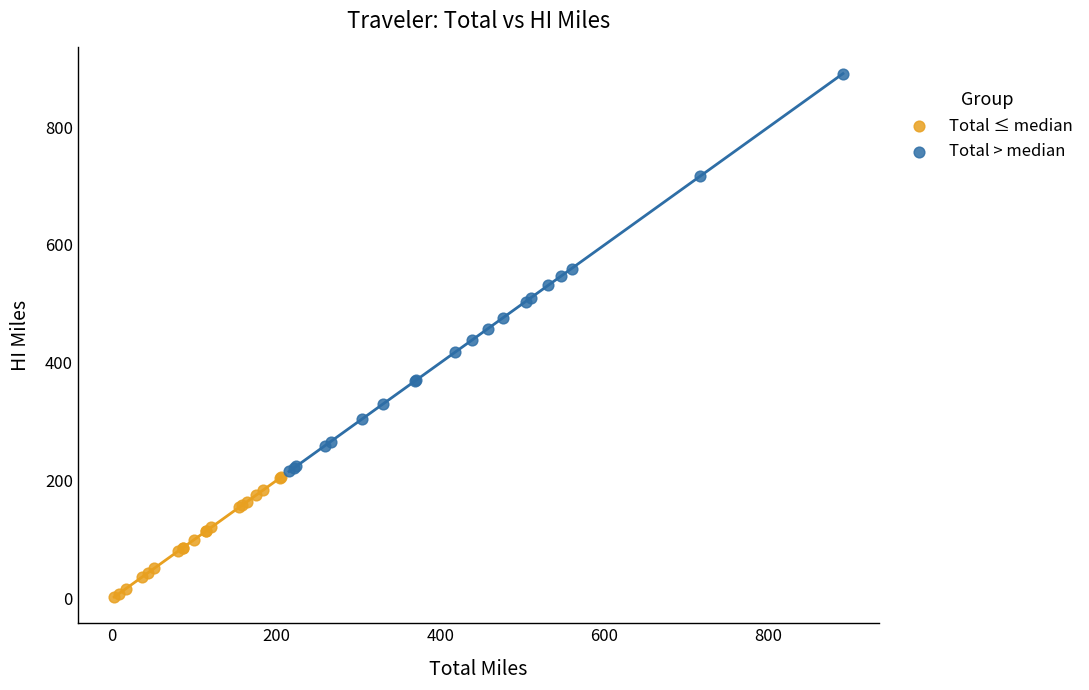

Which series contains the highest Y value?

Total > median